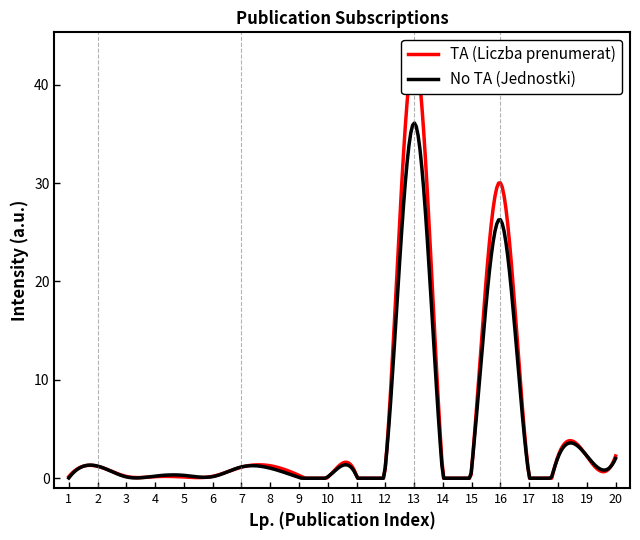

How many data points in No TA (Jednostki) are above 1?

5